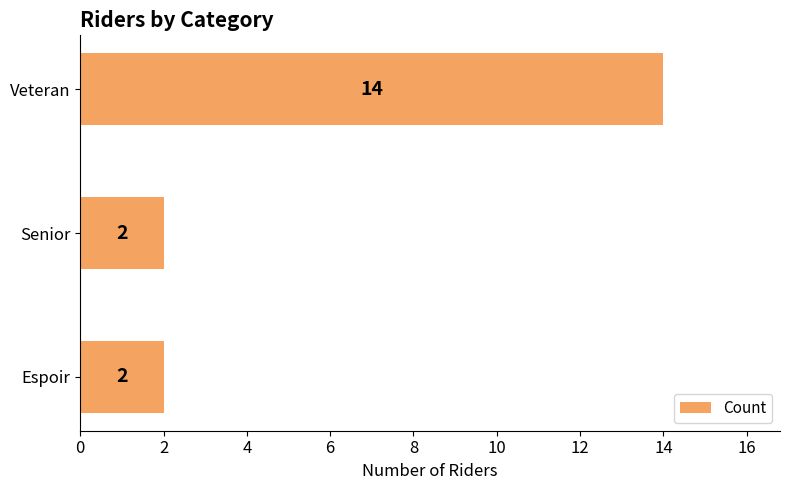

Are the bars grouped side by side (vs. stacked)?

No